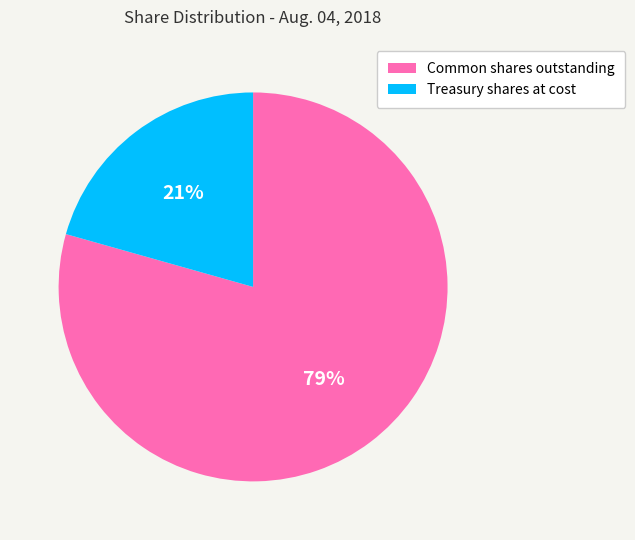

Combined, do Common shares outstanding and Treasury shares at cost account for over 50%?

Yes